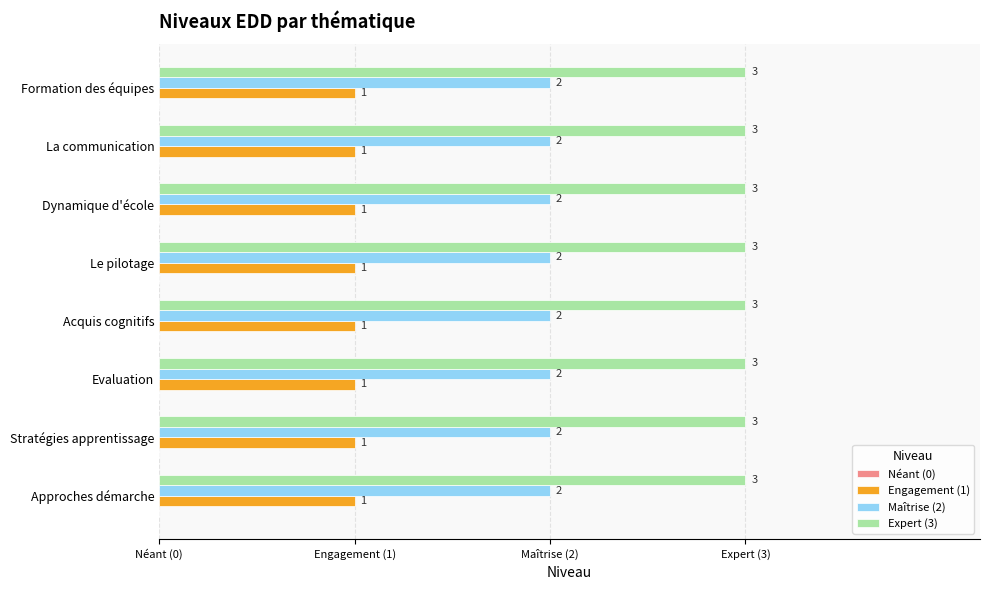

At which category is the sum across all series the highest?

Approches démarche